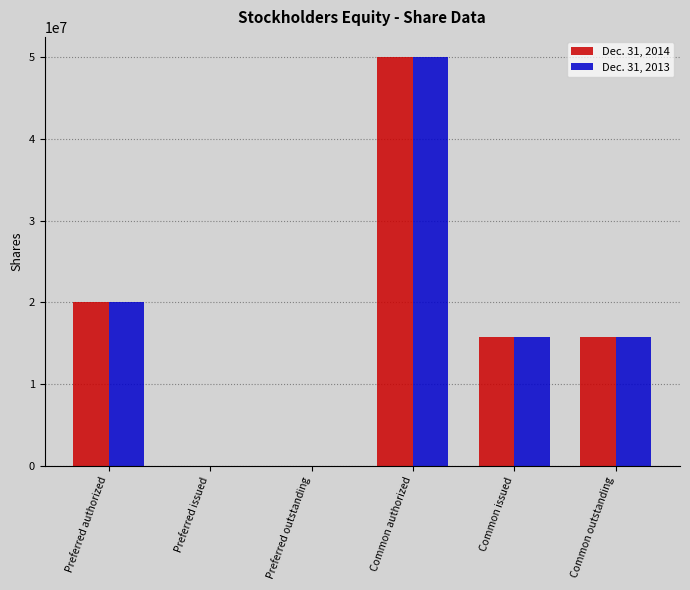

Does the chart contain stacked bars?

No